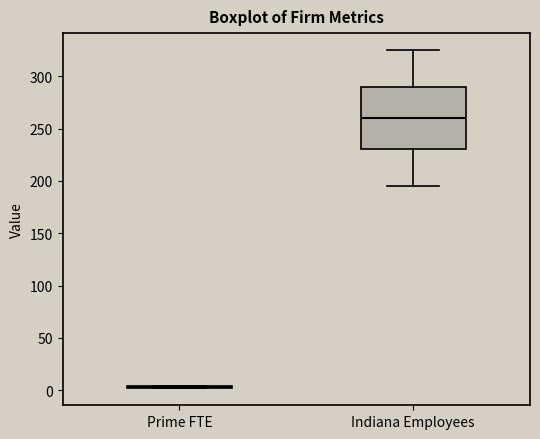

Reading left to right, read every box against the y-axis: the position of its median line, the range the box covers, and the ends of its whiskers. The values are not printed on the chart, so give them approximately, as read against the axis.

Prime FTE: box collapsed to a line at 5, whiskers 0 to 5
Indiana Employees: median 260, box 230 to 290, whiskers 195 to 325